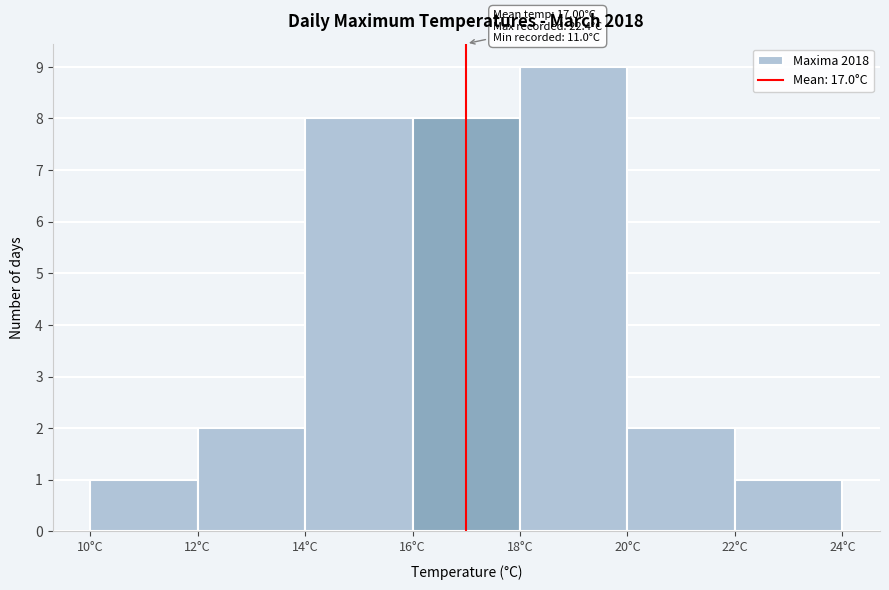

Over which range of the x-axis is the bar tallest?

18 to 20